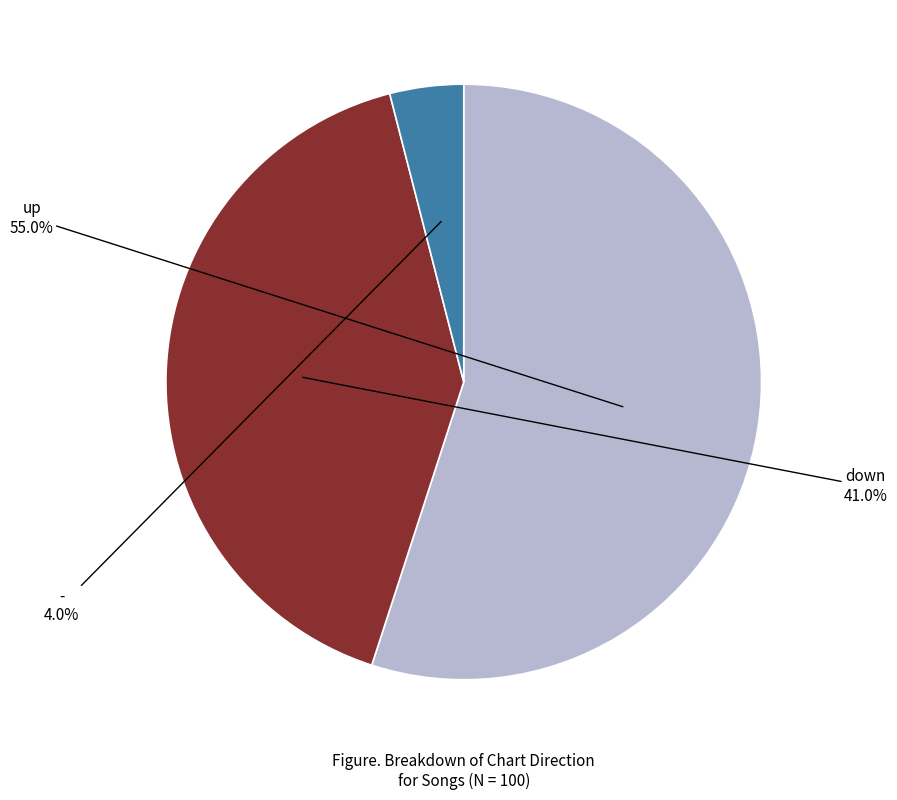

Between - and up, which is larger?

up